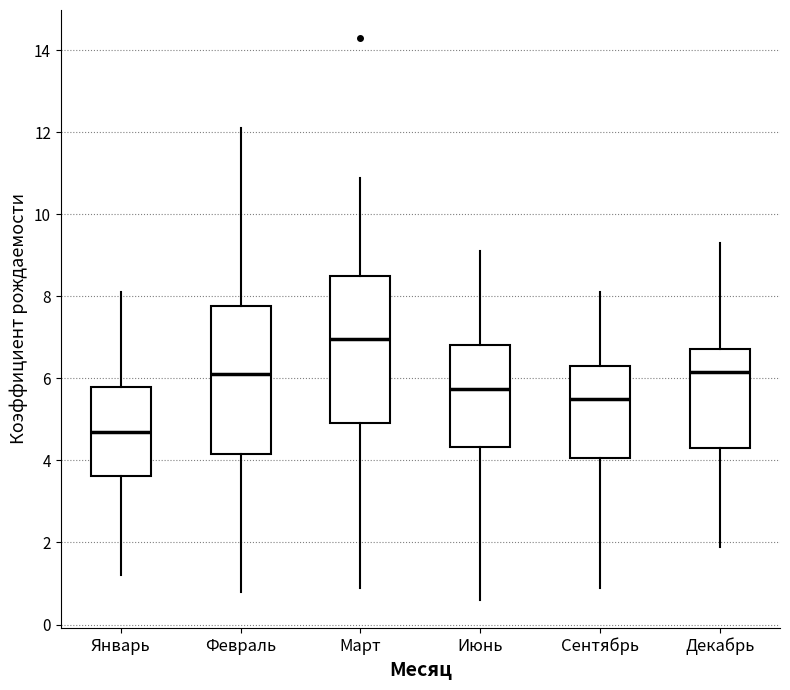

Reading left to right, transcribe this box plot: for each box, give where its median line is, the range the box spans, and where its two whiskers end, as read against the y-axis. The values are not printed on the chart, so give them approximately, as read against the axis.

Январь: median 4.8, box 3.6 to 5.8, whiskers 1.2 to 8.2
Февраль: median 6.2, box 4.2 to 7.8, whiskers 0.8 to 12.2
Март: median 7.0, box 5.0 to 8.6, whiskers 1.0 to 11.0
Июнь: median 5.8, box 4.4 to 6.8, whiskers 0.6 to 9.2
Сентябрь: median 5.6, box 4.0 to 6.4, whiskers 1.0 to 8.2
Декабрь: median 6.2, box 4.4 to 6.8, whiskers 2.0 to 9.4